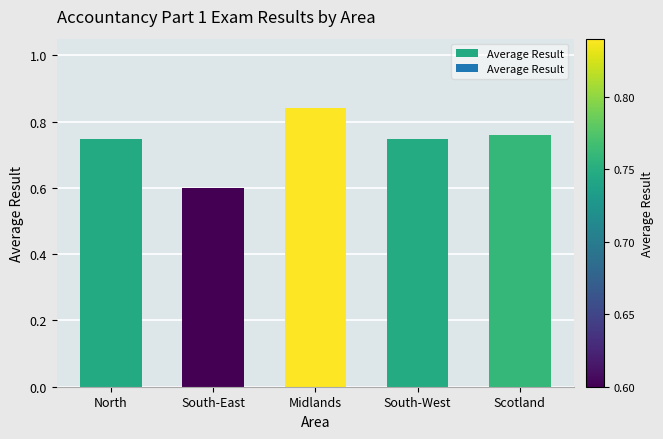

Which label corresponds to the smallest value in the chart?

South-East